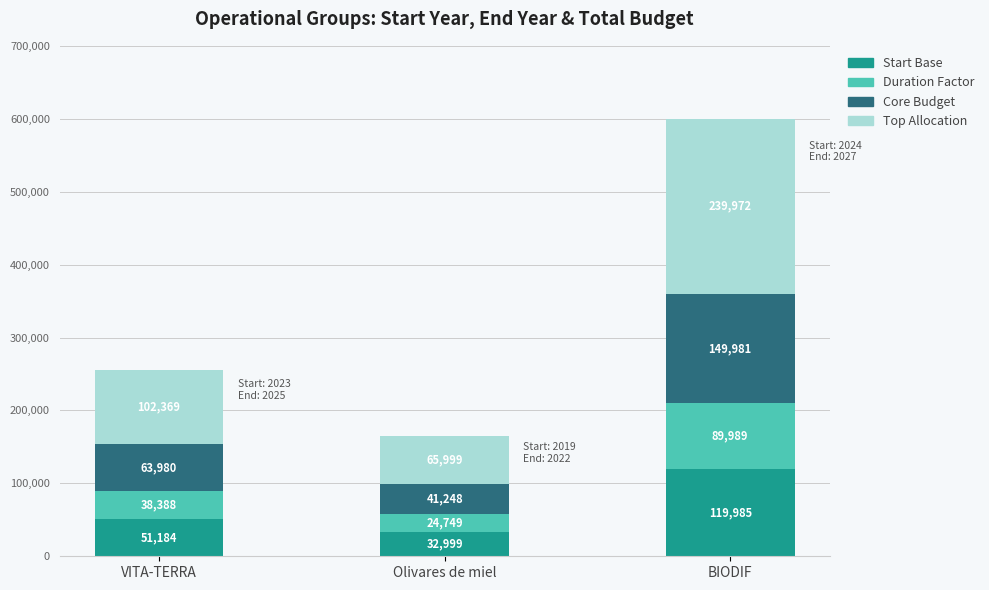

At which category is the sum across all series the highest?

BIODIF